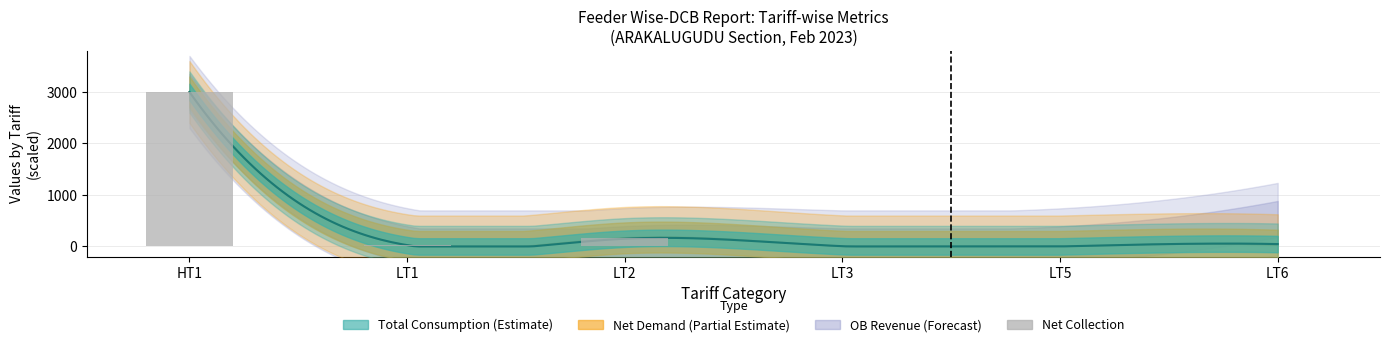

What position from the left is LT5?

5